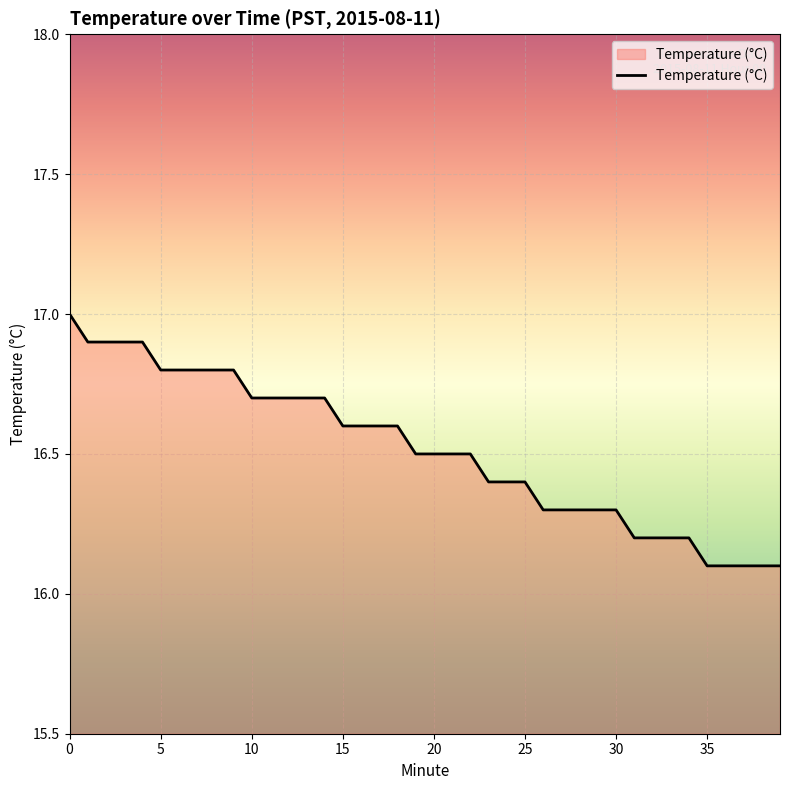

Count the values in the range 16 to 17.

40